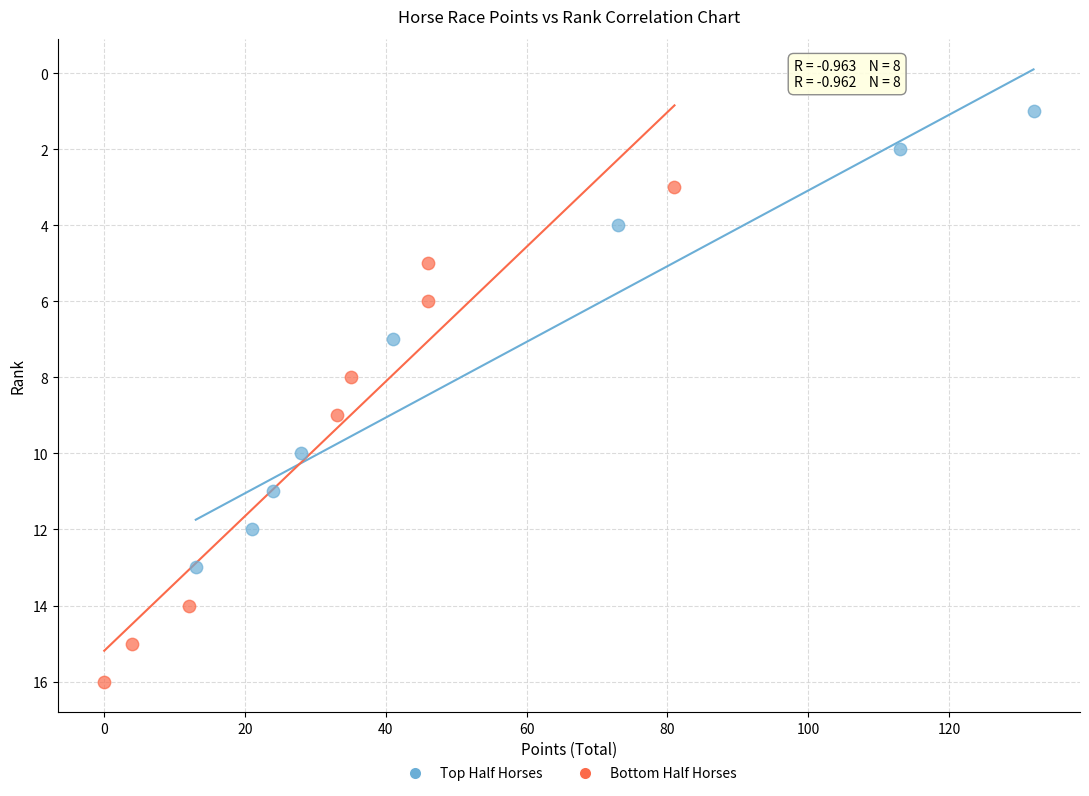

Which series contains the highest Y value?

Bottom Half Horses